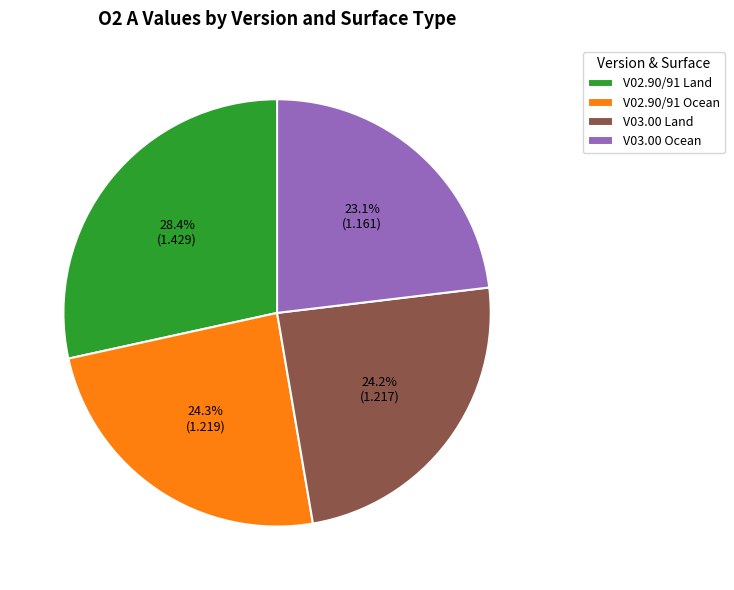

To the nearest percent, what is the difference between the V02.90/91 Ocean and V02.90/91 Land slice percentages?

4%